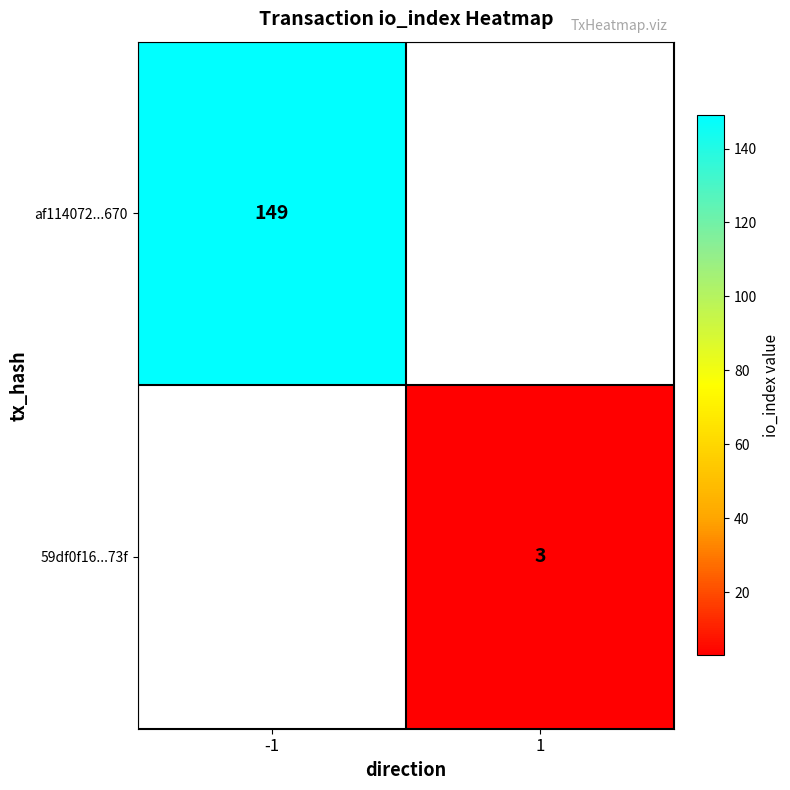

At which category does the chart reach its minimum across all series?

1